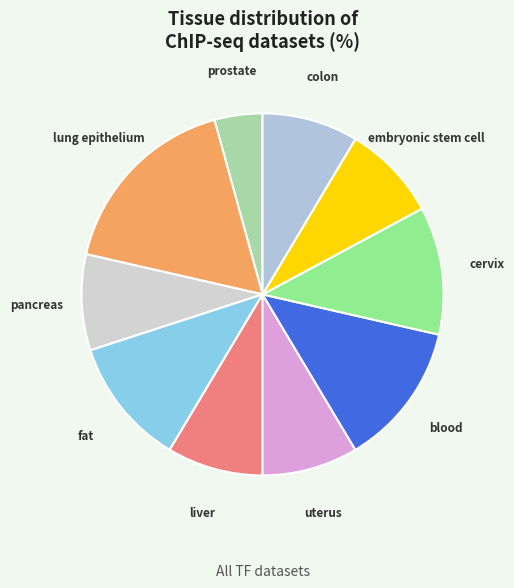

How many slices are in this pie chart?

10